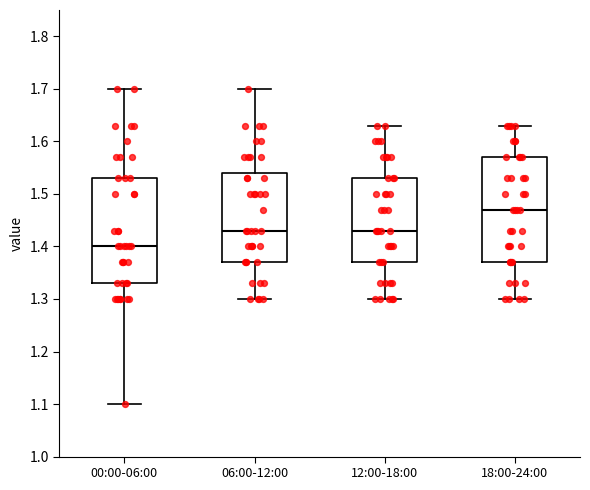

Reading left to right, transcribe this box plot: for each box, give where its median line is, the range the box spans, and where its two whiskers end, as read against the y-axis. The values are not printed on the chart, so give them approximately, as read against the axis.

00:00-06:00: median 1.40, box 1.33 to 1.53, whiskers 1.10 to 1.70
06:00-12:00: median 1.43, box 1.37 to 1.54, whiskers 1.30 to 1.70
12:00-18:00: median 1.43, box 1.37 to 1.53, whiskers 1.30 to 1.63
18:00-24:00: median 1.47, box 1.37 to 1.57, whiskers 1.30 to 1.63